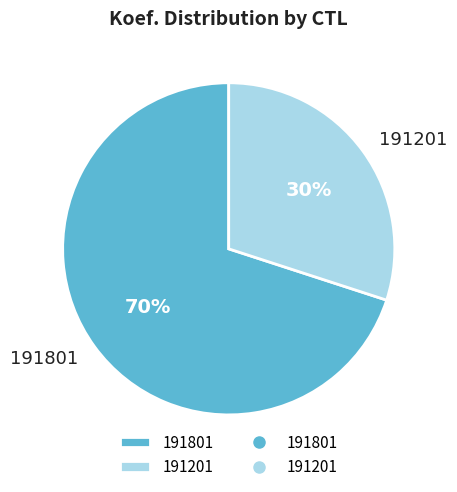

Approximately how many times larger is the value at 191201 compared to 191801?

0.4